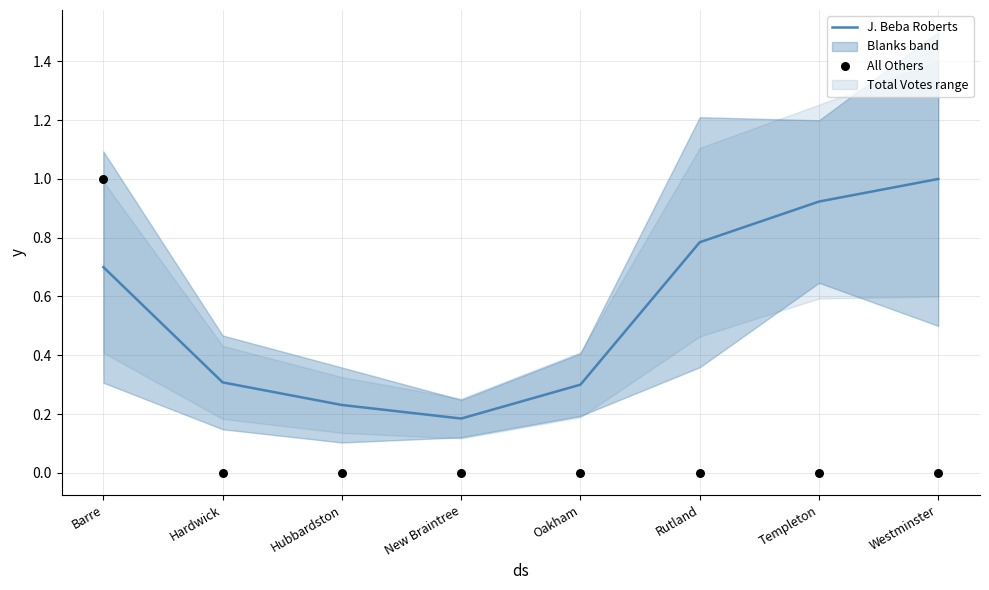

Which category has the lowest value in the J. Beba Roberts series?

New Braintree